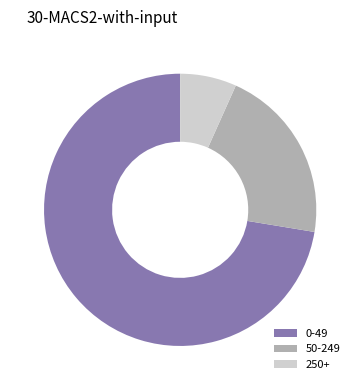

Which has a higher value, 250+ or 50-249?

50-249